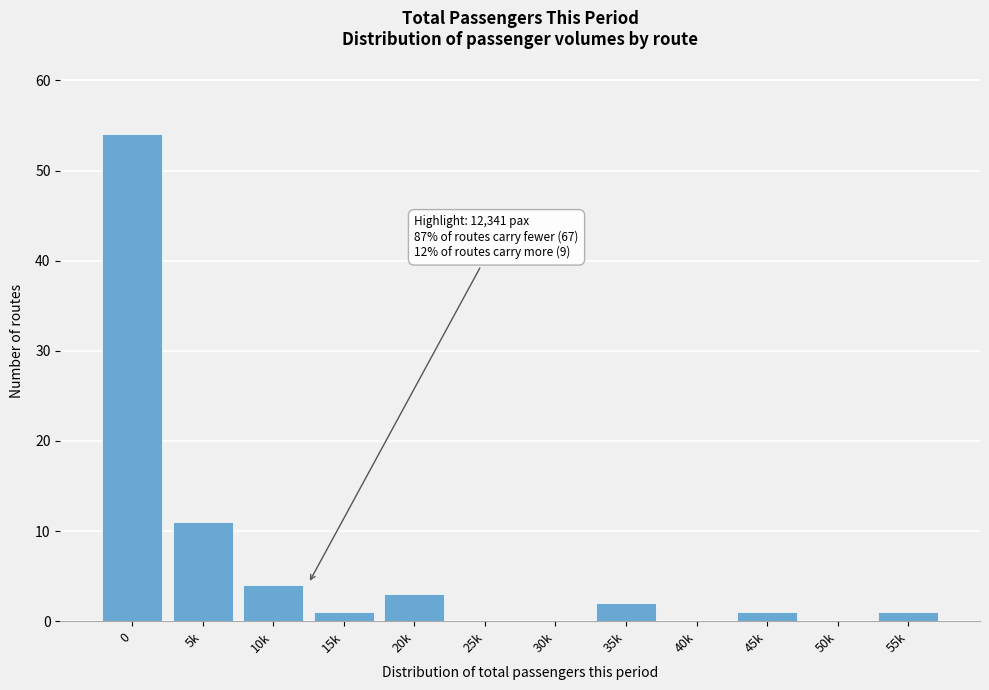

Reading left to right, extract all data points from this chart.

0=54	5k=11	10k=4	15k=1	20k=3	25k=0	30k=0	35k=2	40k=0	45k=1	50k=0	55k=1